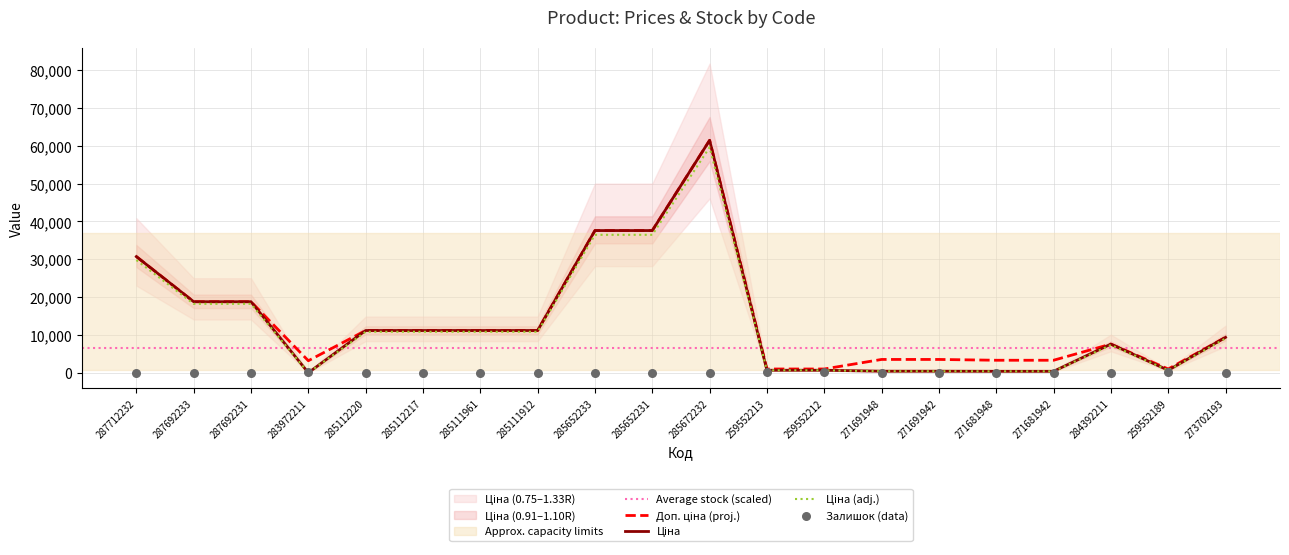

Which series reaches the maximum Y coordinate?

Ціна